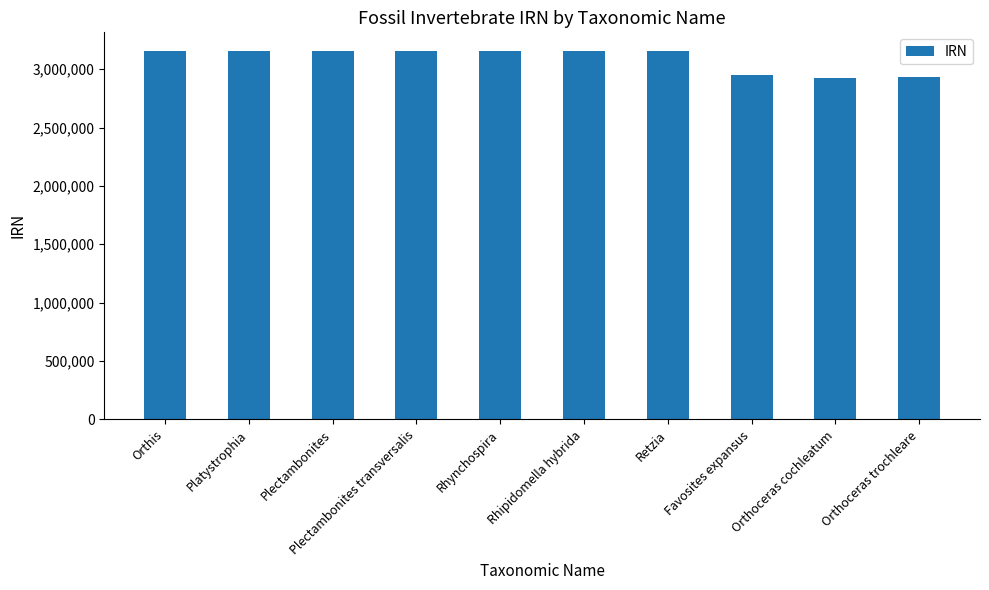

What is the change in value from Orthis to Rhynchospira?

+1208